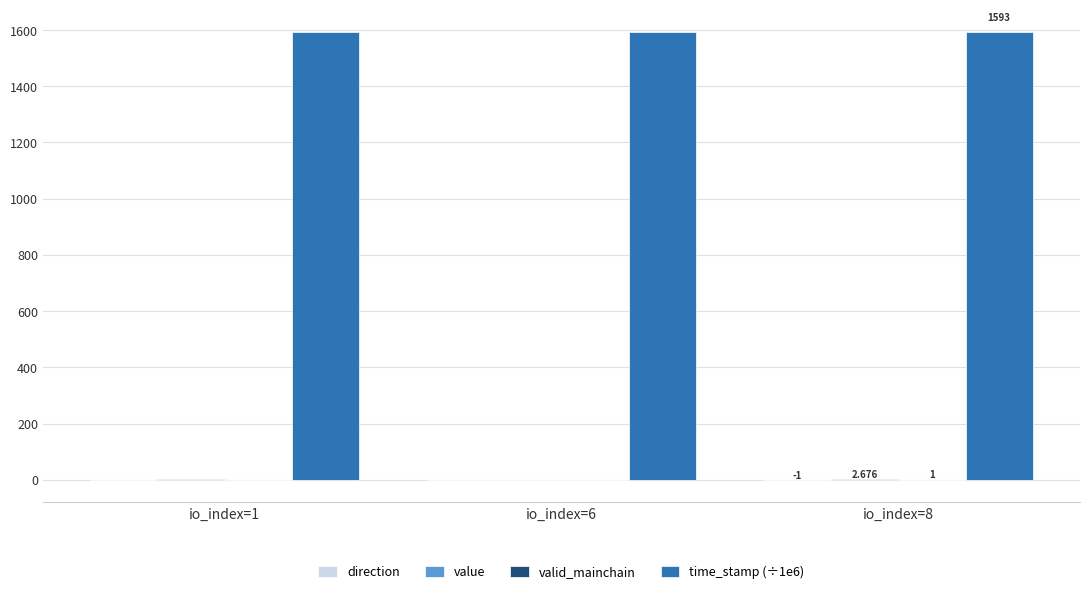

The valid_mainchain series shows 1.7 at io_index=1. True or false?

False